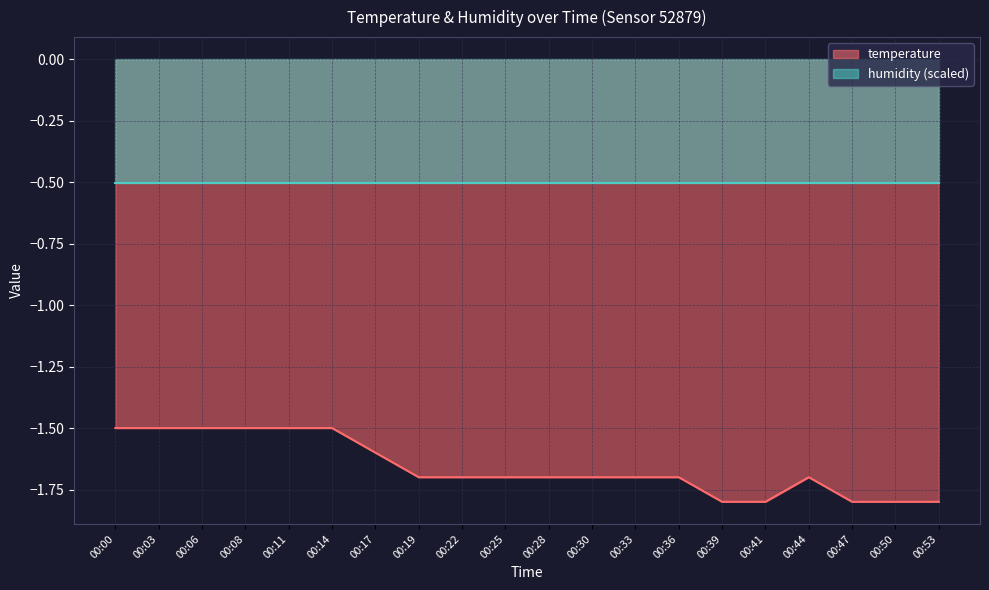

Rank the categories by value from lowest to highest.

00:39, 00:41, 00:47, 00:50, 00:53, 00:19, 00:22, 00:25, 00:28, 00:30, 00:33, 00:36, 00:44, 00:17, 00:00, 00:03, 00:06, 00:08, 00:11, 00:14